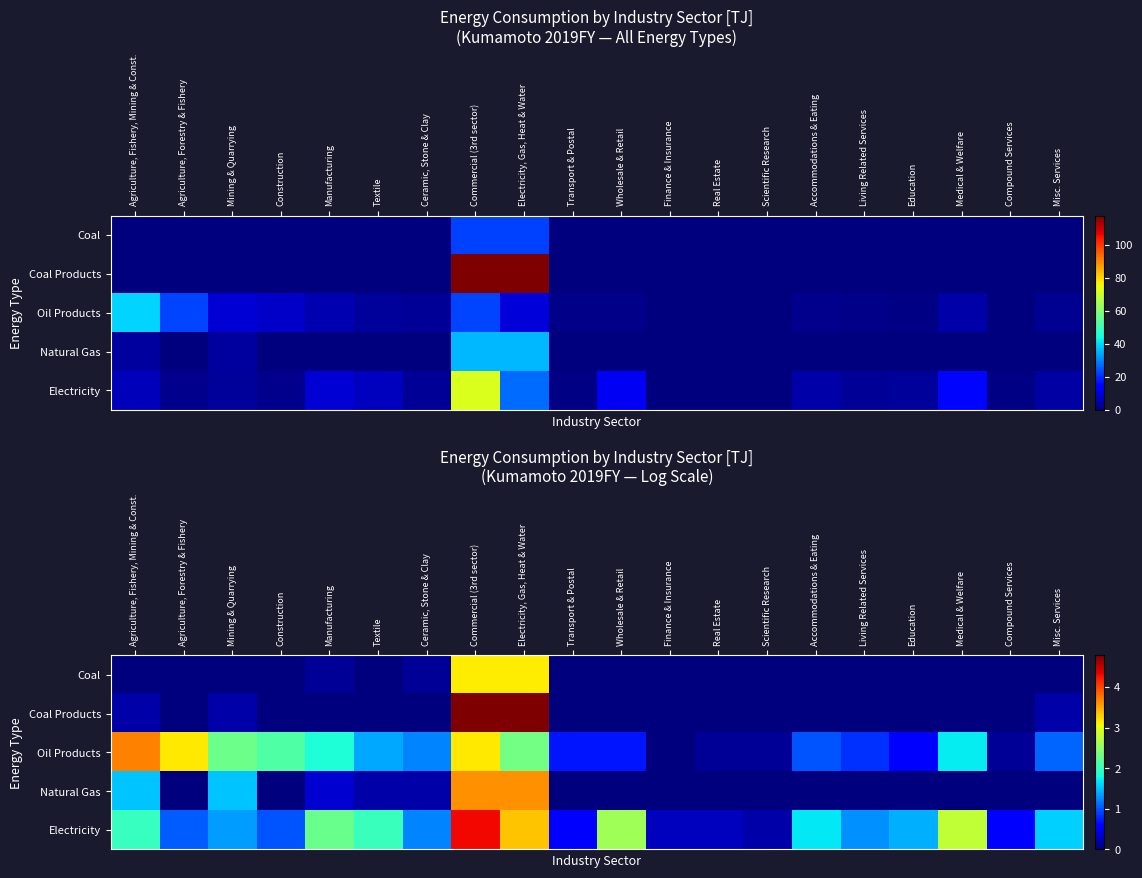

What is the sum of all Natural Gas values?

11.0